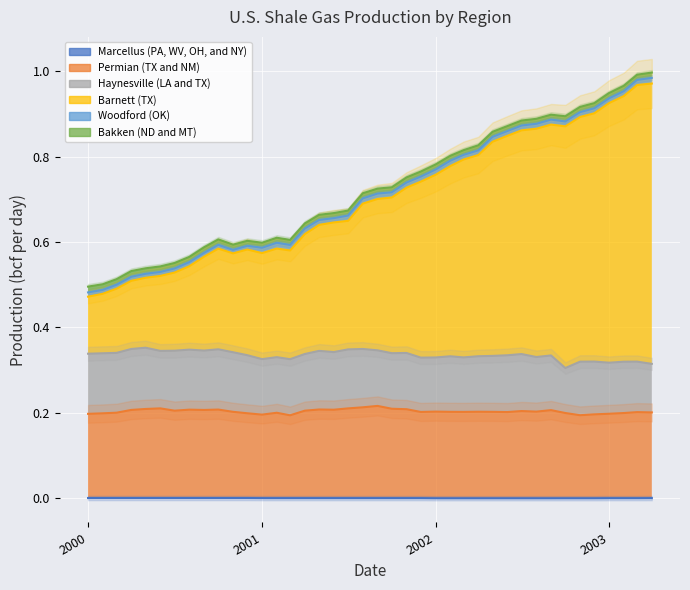

At which category does Marcellus (PA, WV, OH, and NY) reach its first local valley?

2000